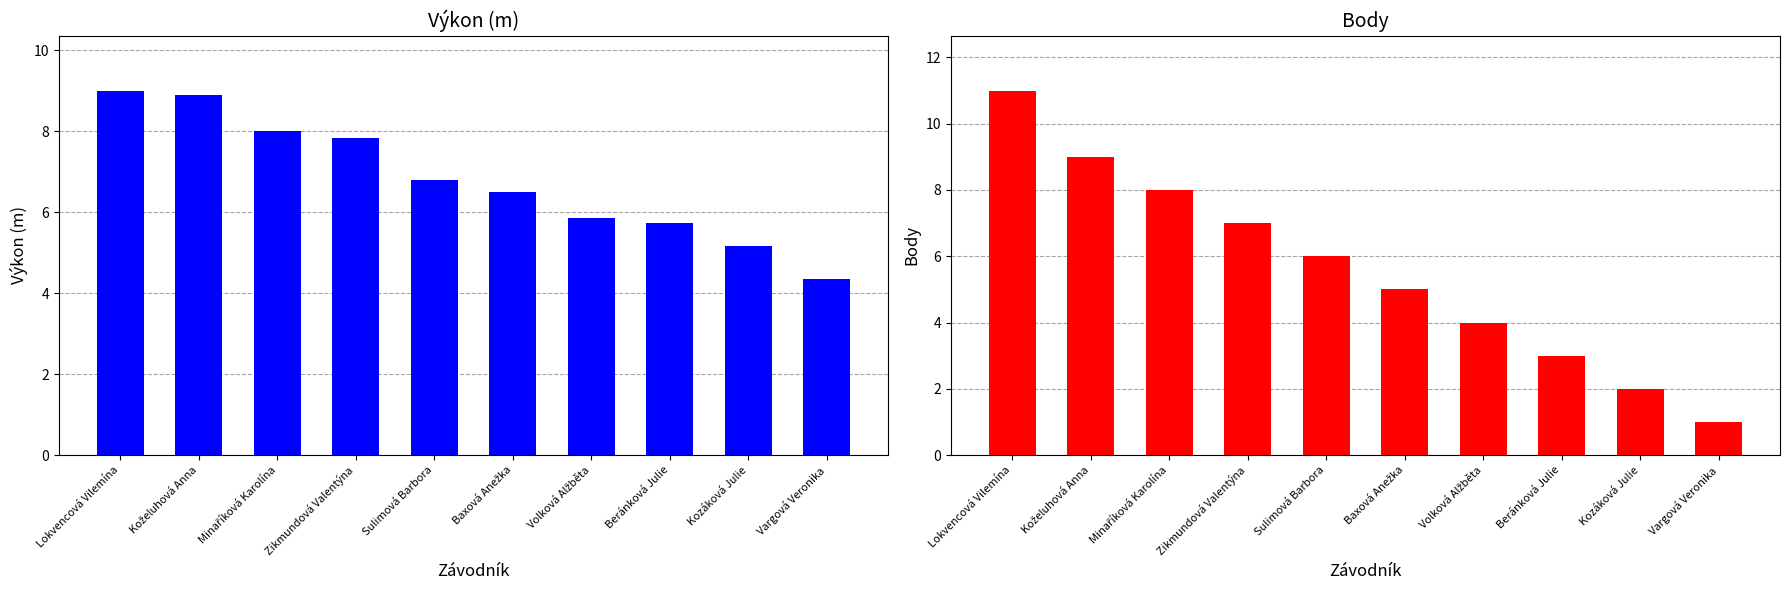

Which category has the highest value across all series?

Lokvencová Vilemína